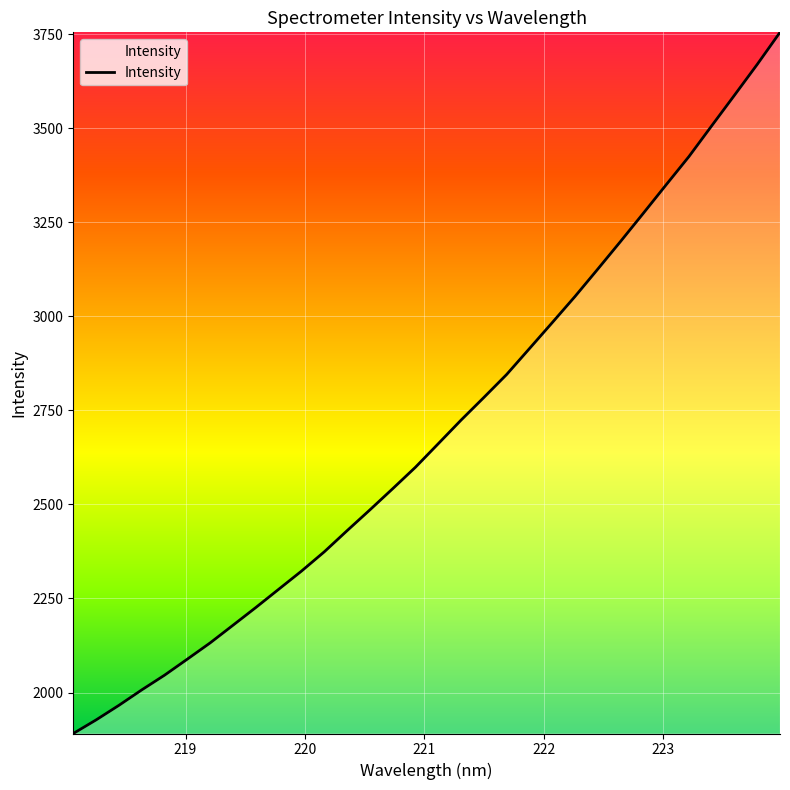

What is the maximum value shown in the chart?

3754.8